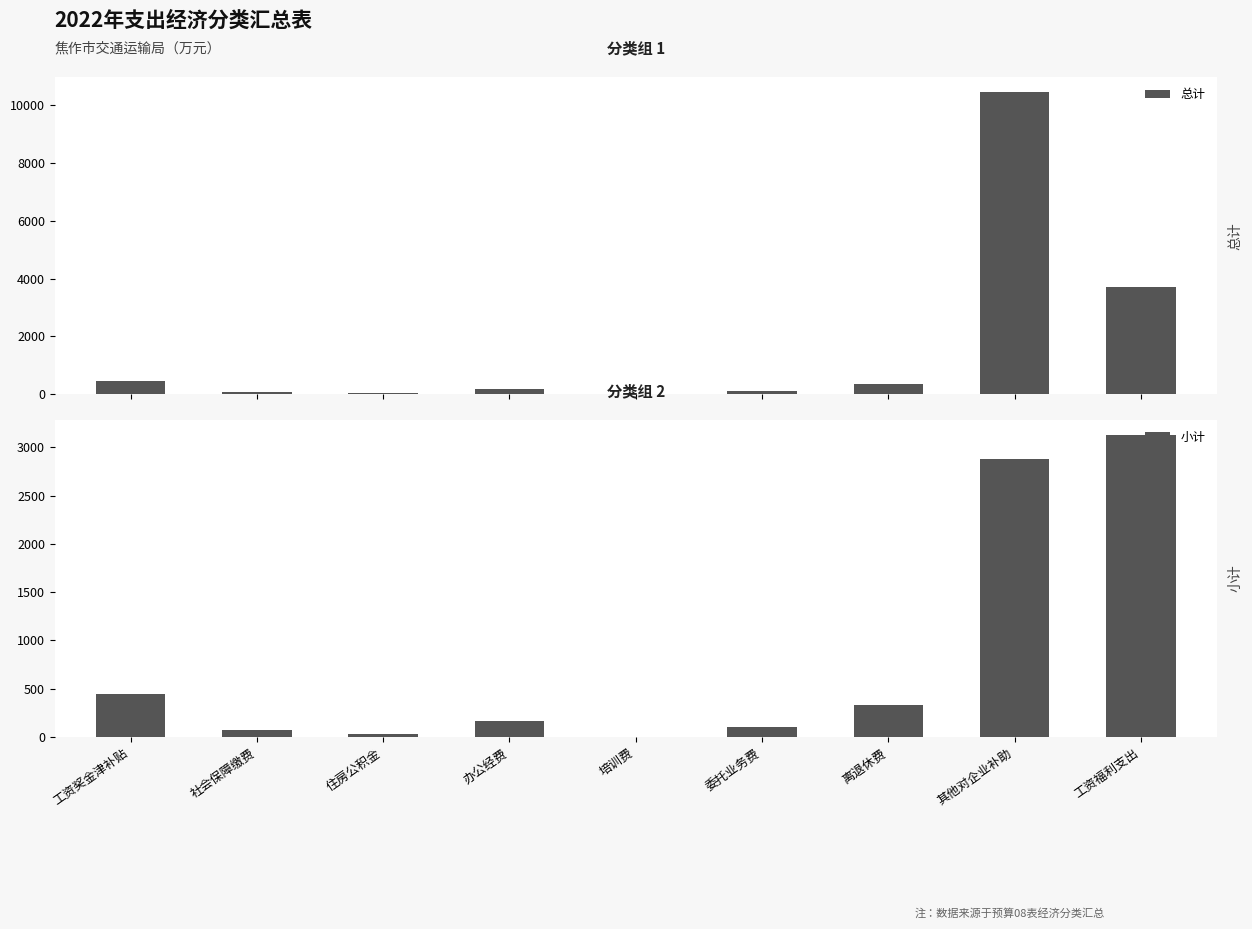

What is the difference between the 小计 values at 委托业务费 and 离退休费?

229.8